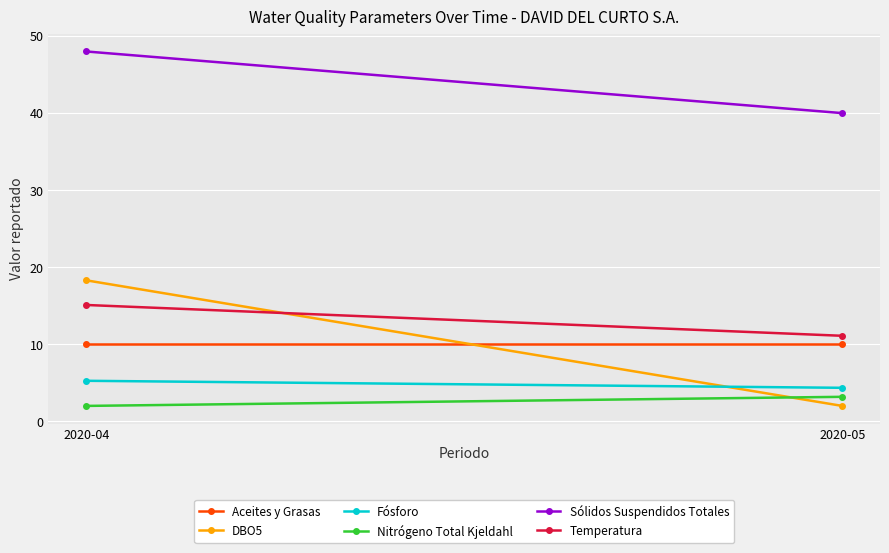

The value of Aceites y Grasas at 2020-05 is 10.0. True or false?

True